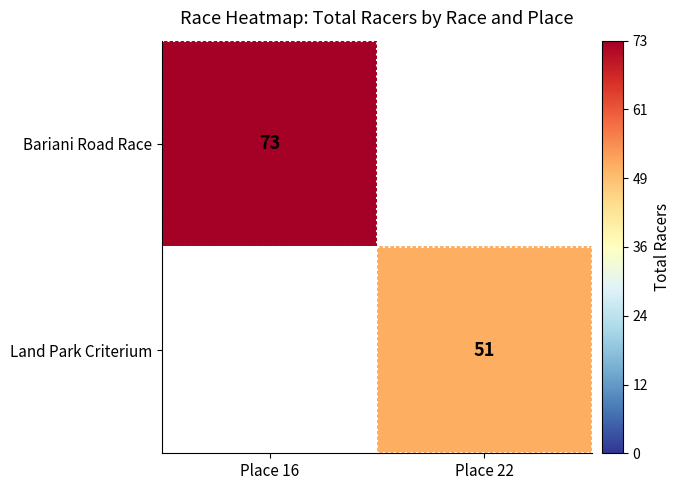

Which category has the lowest value across all series?

Place 22